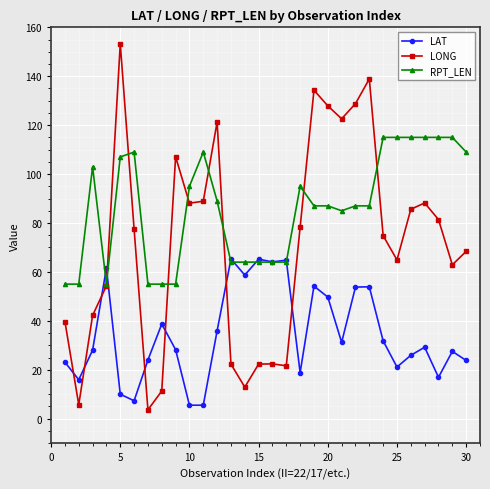

What is the value of the LAT point at the 16th from the left?

64.1